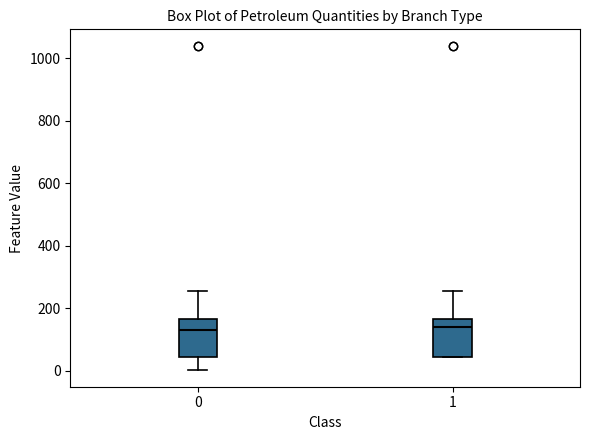

Reading left to right, transcribe this box plot: for each box, give where its median line is, the range the box spans, and where its two whiskers end, as read against the y-axis. The values are not printed on the chart, so give them approximately, as read against the axis.

0: median 140, box 40 to 160, whiskers 0 to 260
1: median 140, box 40 to 160, whiskers 40 to 260